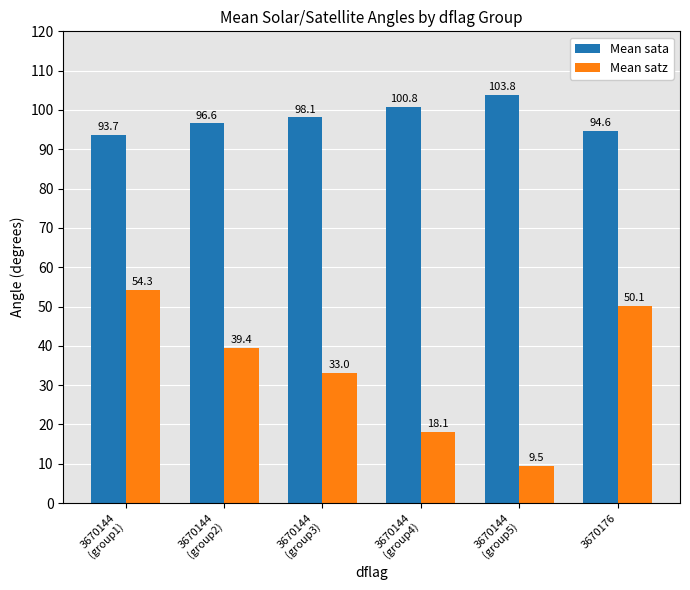

Count the number of categories in the chart.

6